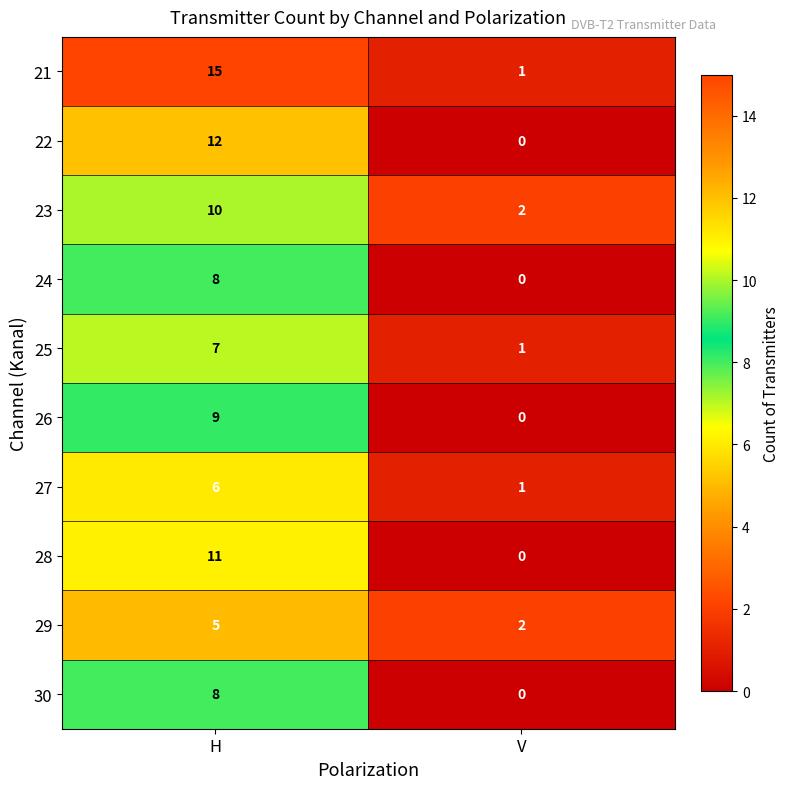

Which series has the widest spread of values?

21